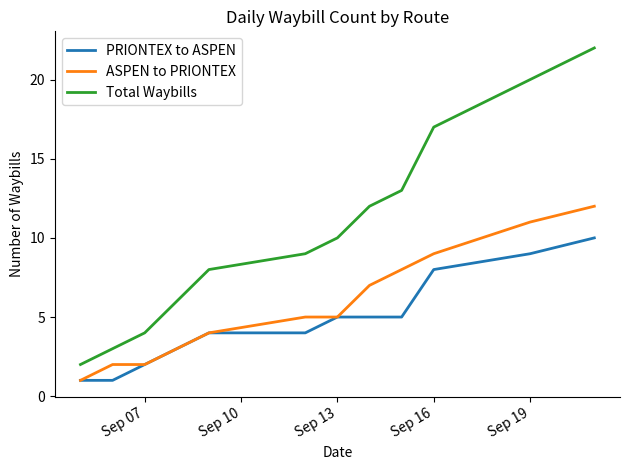

True or false: PRIONTEX to ASPEN and Total Waybills cross at least once.

False